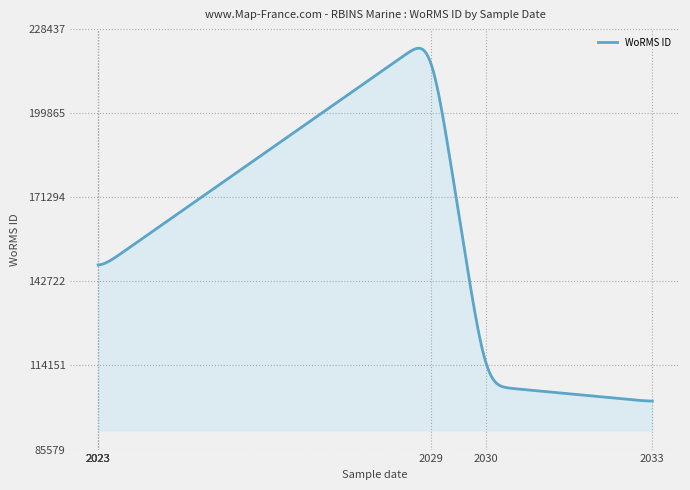

What is the smallest value displayed?

102072.6